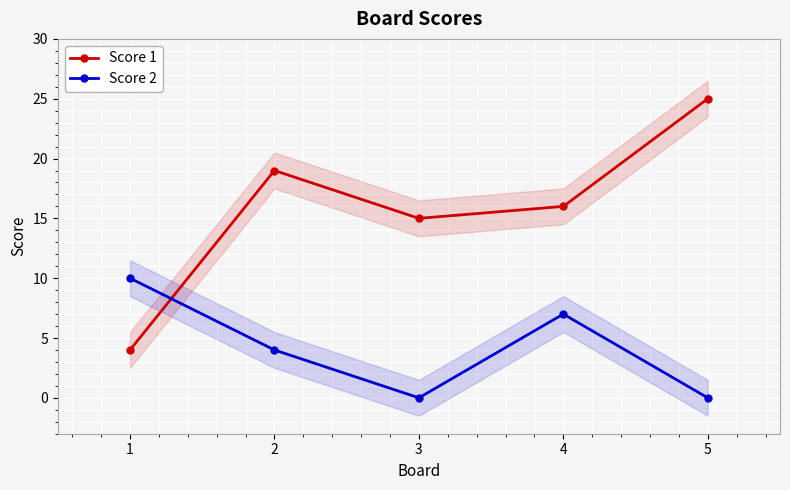

Count the Score 2 values in the range 0 to 7.

4